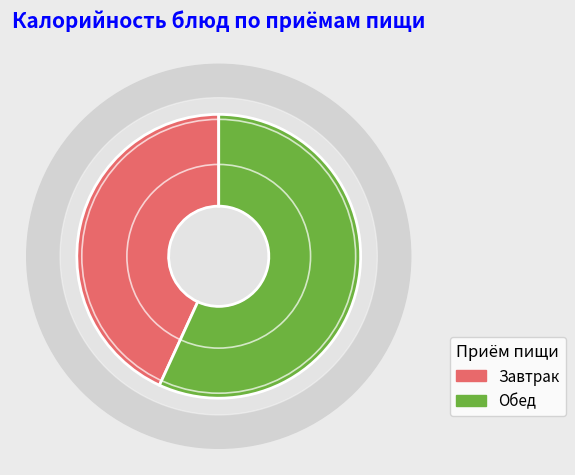

Does Каша перловая represent more than half of the total?

No